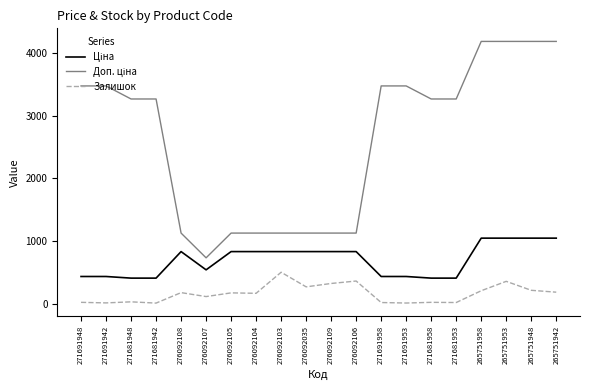

What is the maximum value shown in the chart?

4184.0